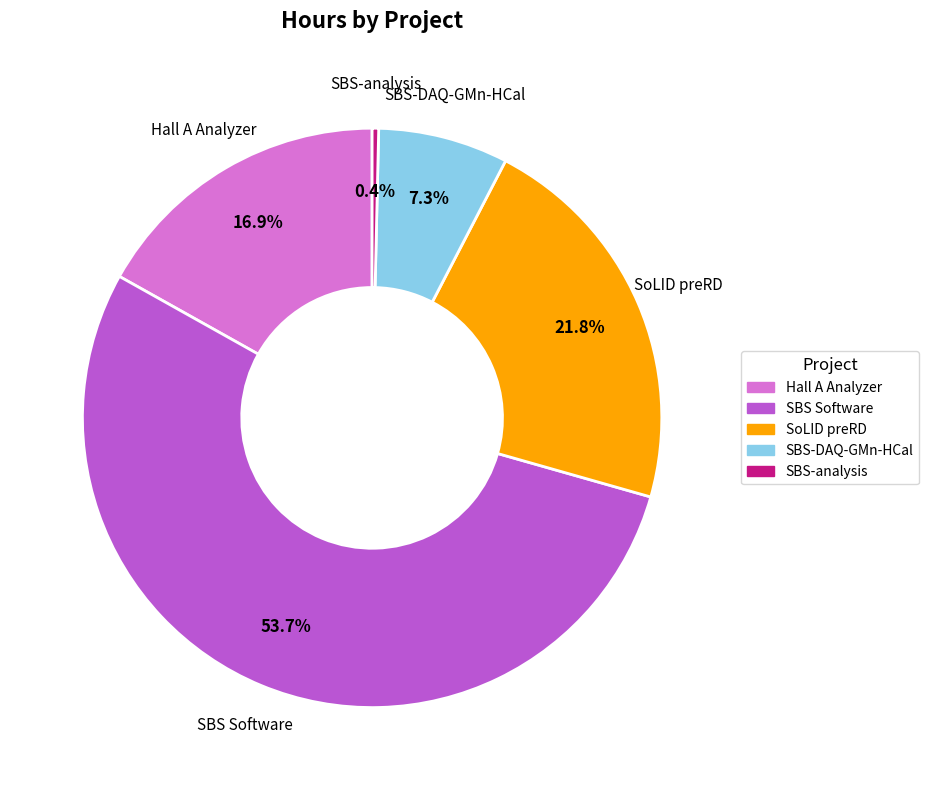

Is there a majority slice in this chart?

Yes